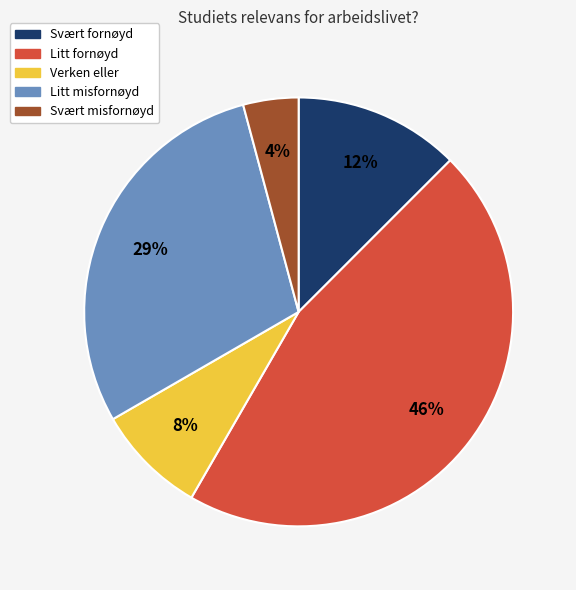

Do Litt misfornøyd and Svært misfornøyd together represent more than half of the pie?

No